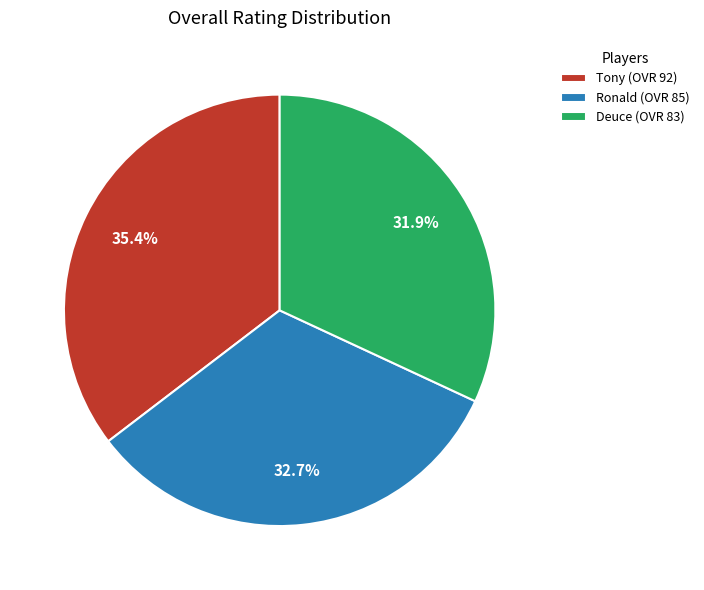

Rank the categories by value from highest to lowest.

Tony, Ronald, Deuce